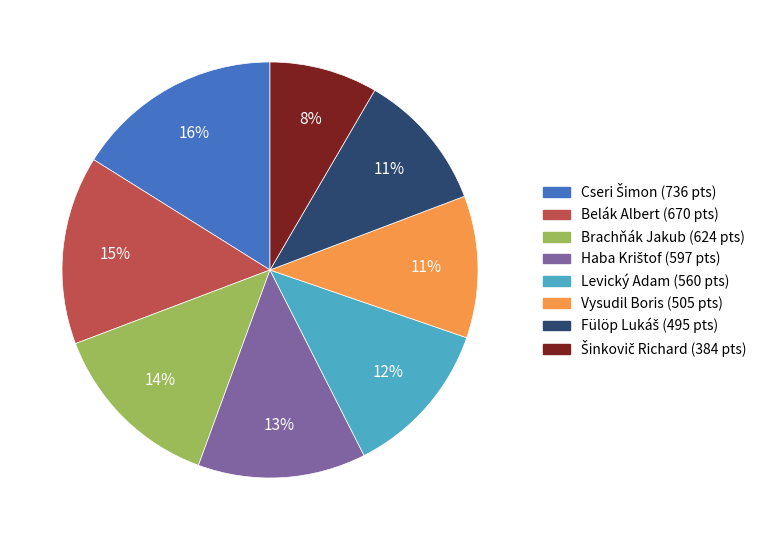

Do Brachňák Jakub and Vysudil Boris together represent more than half of the pie?

No